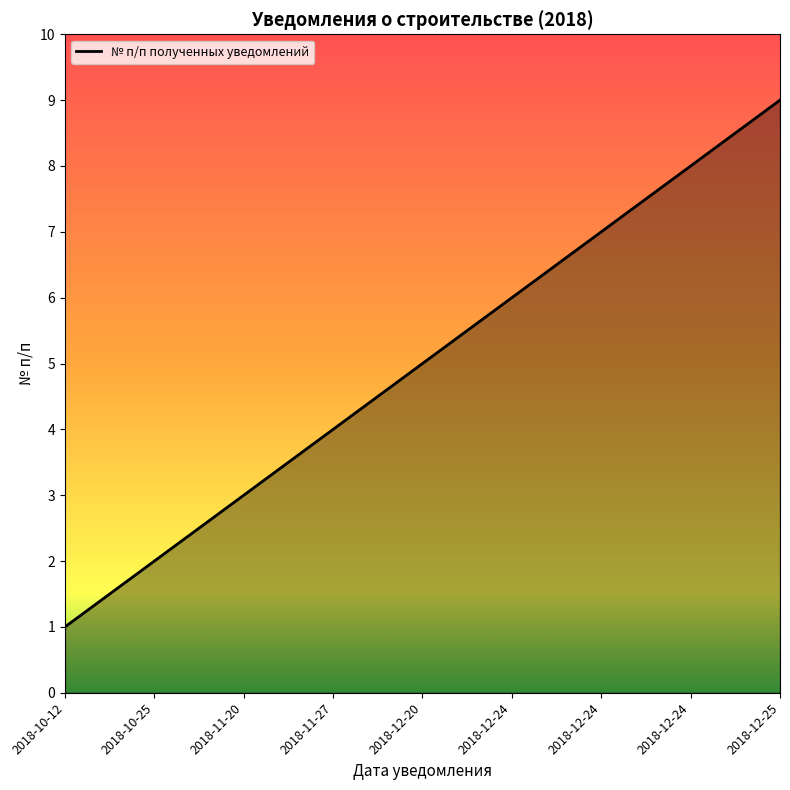

How many lines are shown in the chart?

1